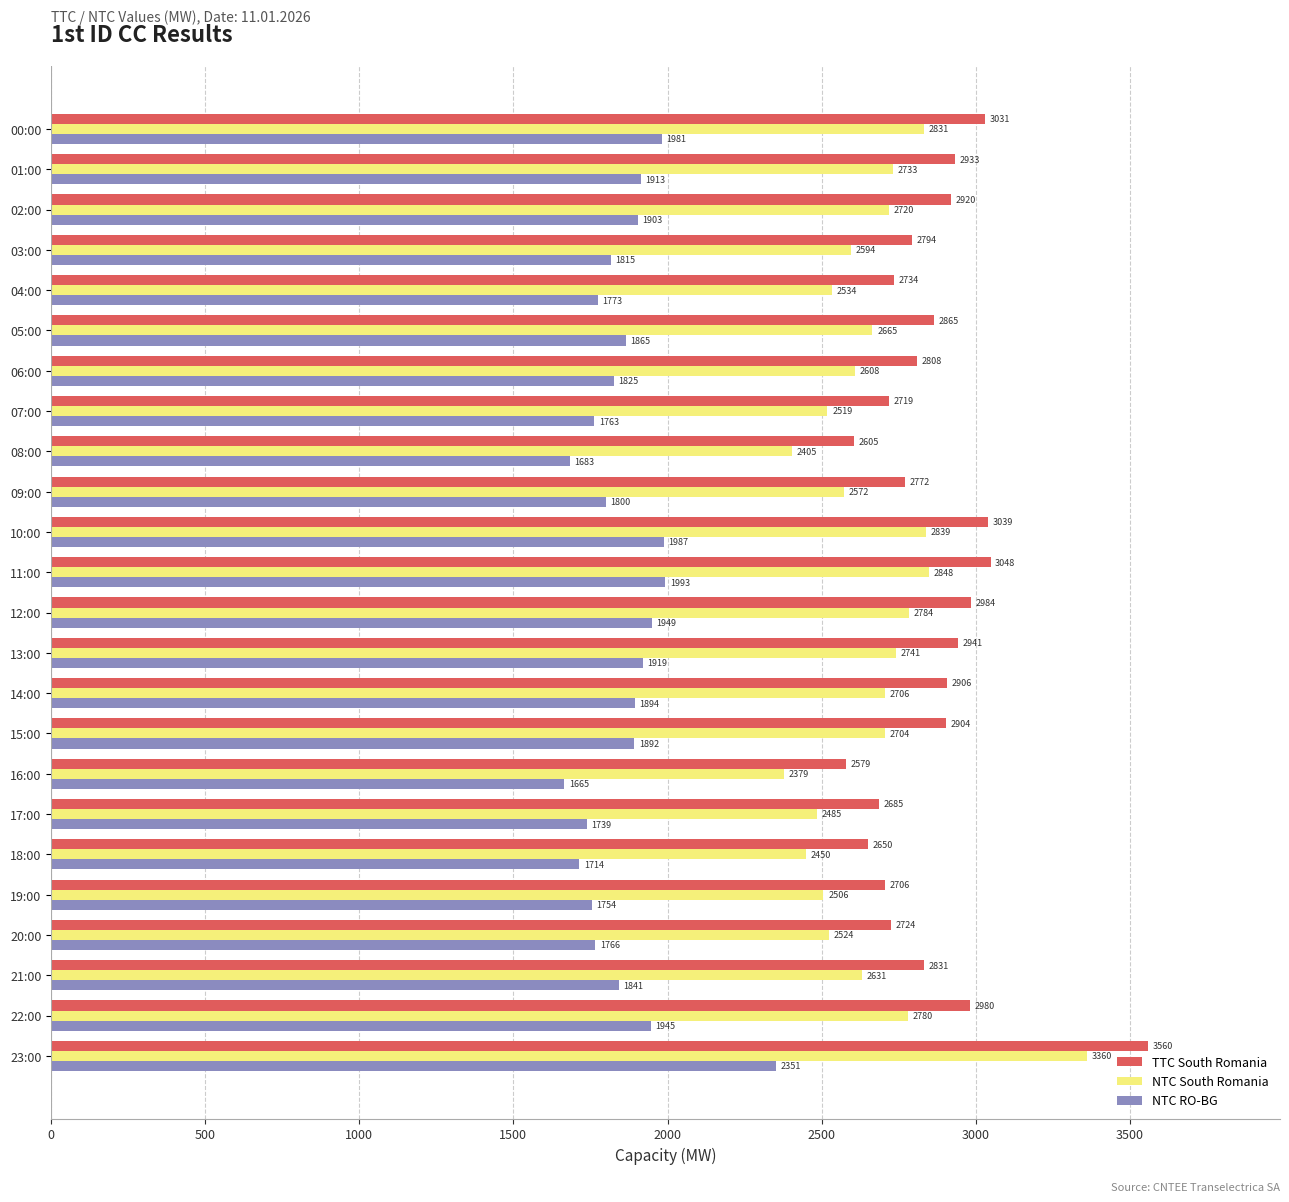

The TTC South Romania series shows 2685 at 17:00. True or false?

True